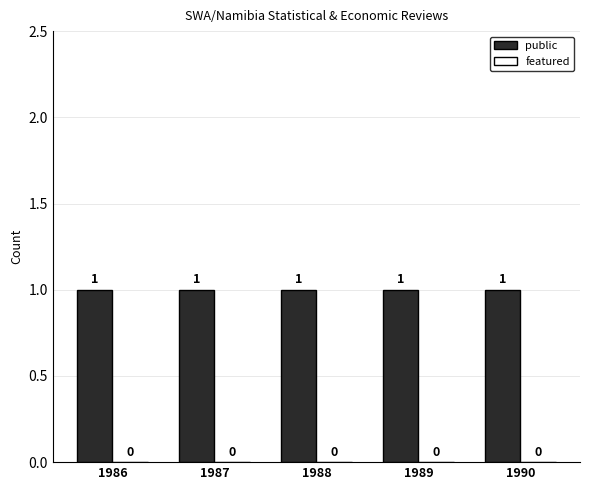

At how many categories does at least one series exceed 0?

5